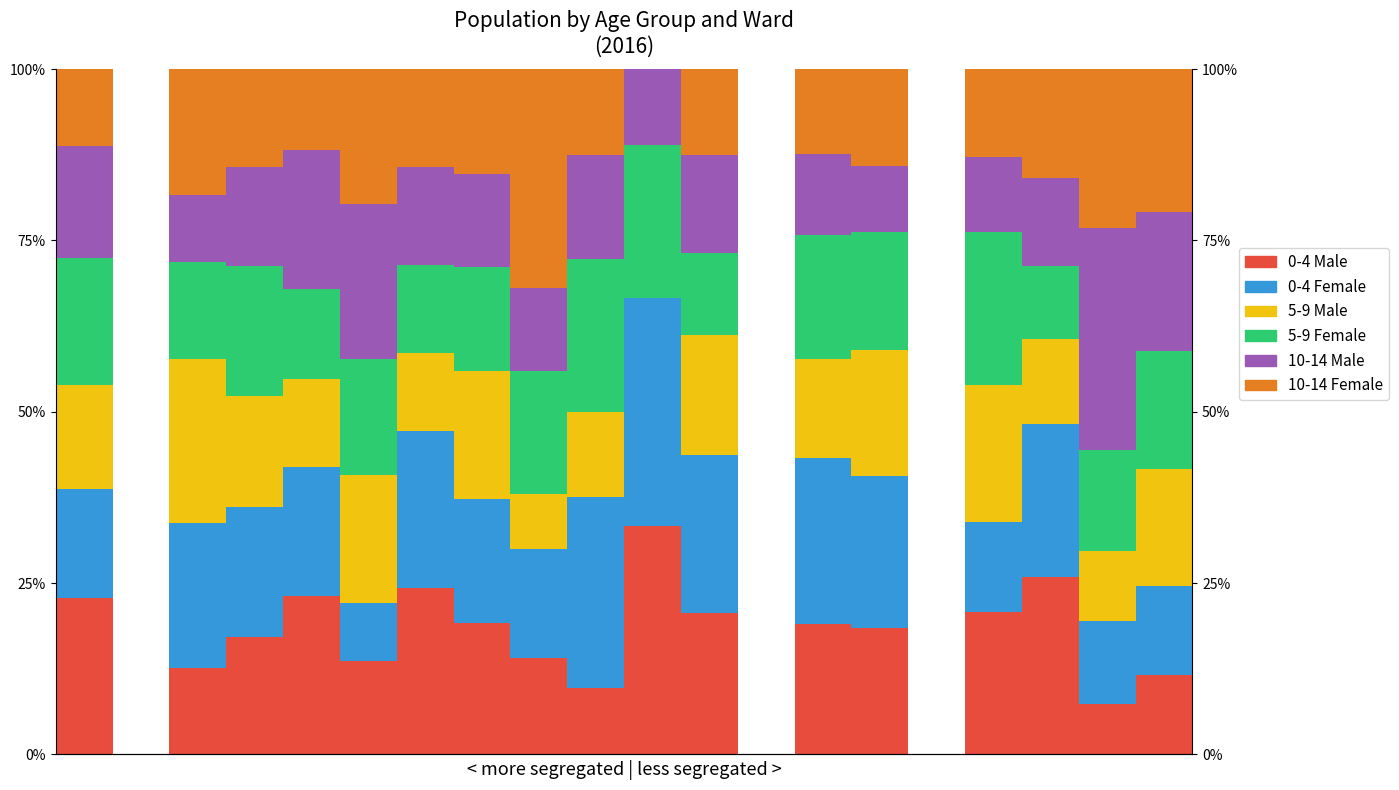

Rank the categories by 5-9 Male value from lowest to highest.

1, 10, 12, 15, 8, 18, 6, 17, 9, 4, 13, 0, 3, 19, 11, 14, 7, 5, 16, 2